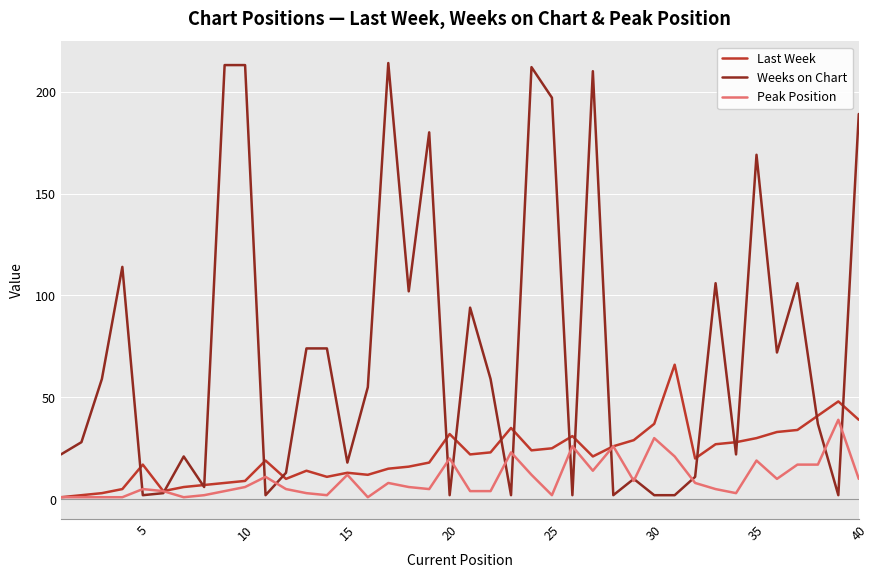

What is the difference between the maximum and minimum values in the Weeks on Chart series?

212